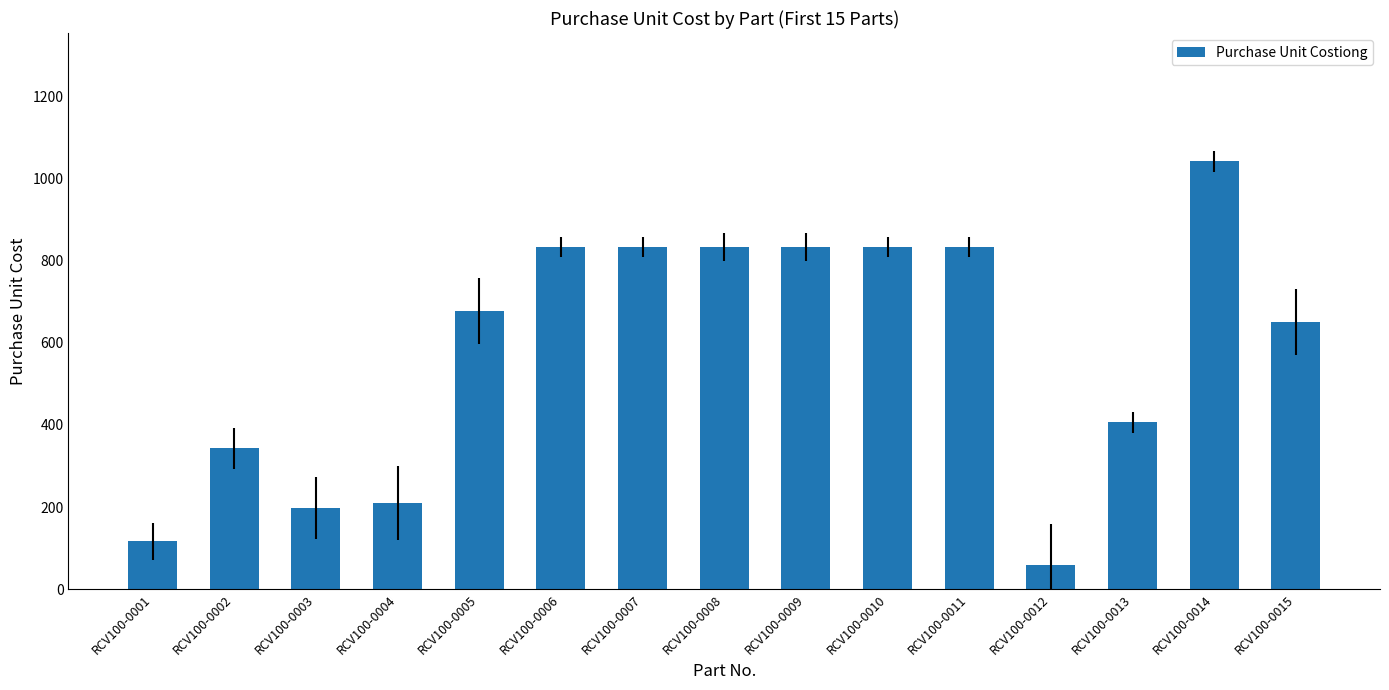

Reading left to right, list all the values displayed in this chart.

117	343	197	211	677	833	833	833	833	833	833	60	406	1041	650